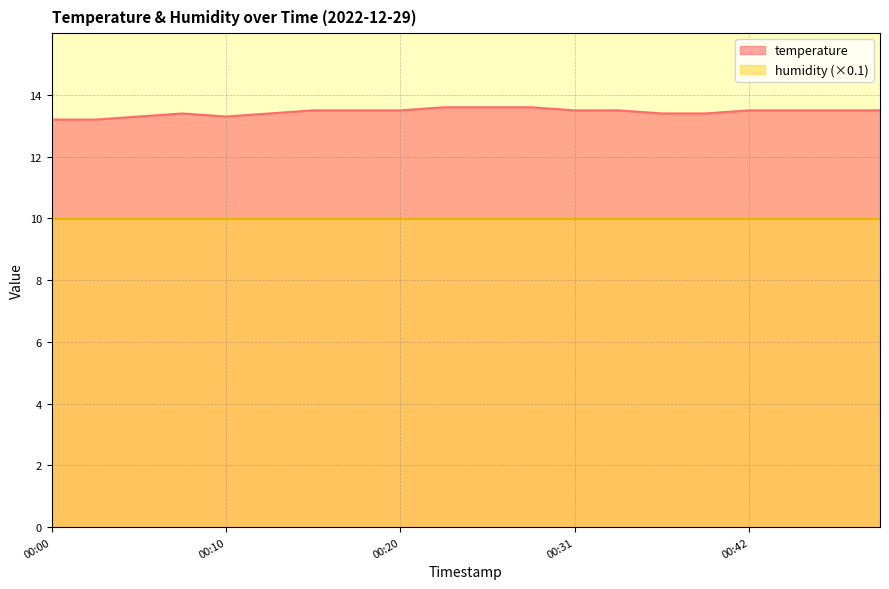

Reading left to right, transcribe all the data shown in this chart.

00:00=13.2	00:03=13.2	00:05=13.3	00:07=13.4	00:10=13.3	00:12=13.4	00:15=13.5	00:18=13.5	00:20=13.5	00:23=13.6	00:26=13.6	00:29=13.6	00:31=13.5	00:34=13.5	00:37=13.4	00:39=13.4	00:42=13.5	00:45=13.5	00:47=13.5	00:50=13.5